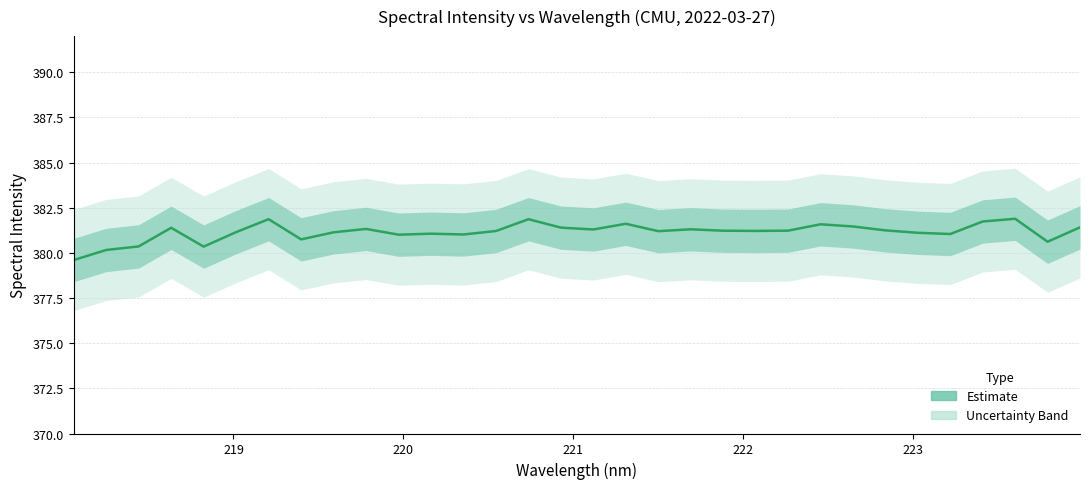

What is the minimum value shown in the chart?

379.6